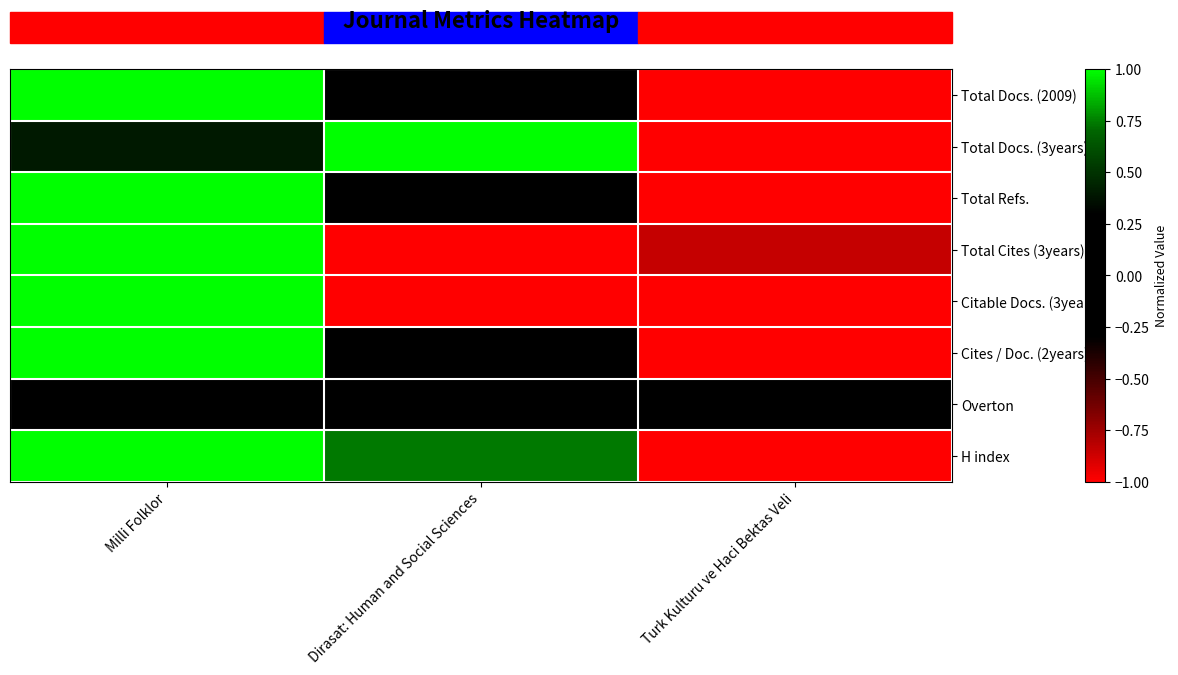

At Milli Folklor, list the series in order from smallest to largest.

Overton, Total Docs. (3years), Total Docs. (2009), Total Refs., Total Cites (3years), Citable Docs. (3years), Cites / Doc. (2years), H index